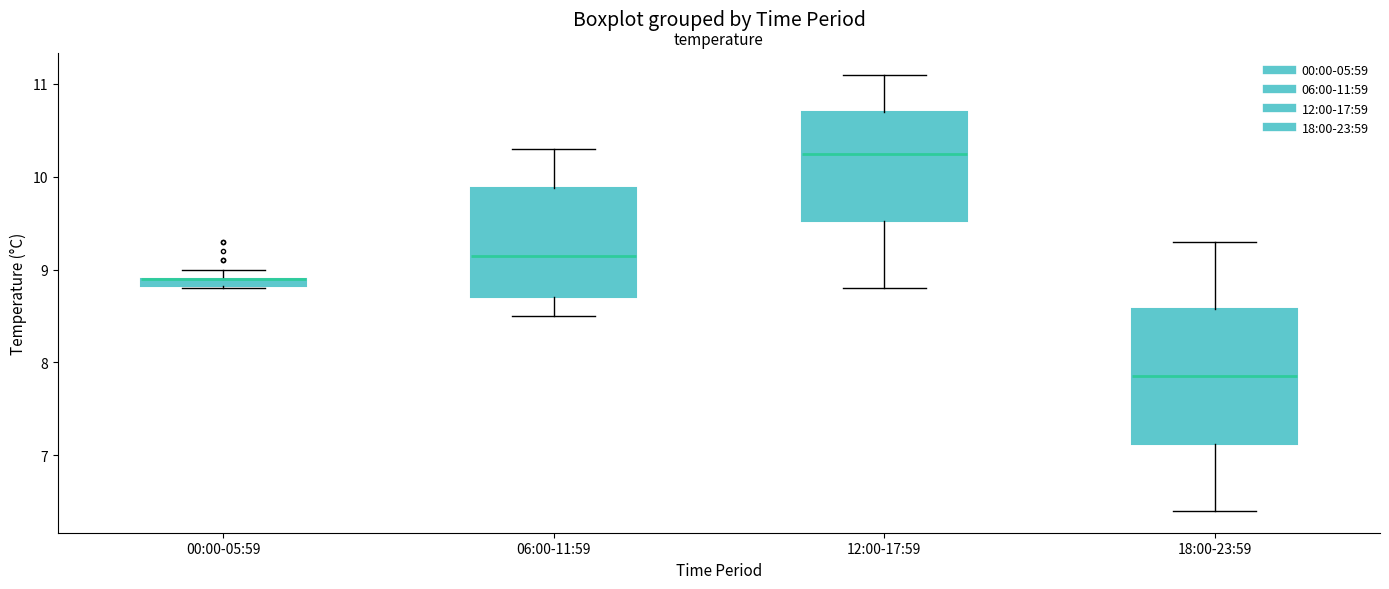

Where is the upper edge of the box for 00:00-05:59 on the y-axis? The values are not printed on the chart, so give them approximately, as read against the axis.

8.9